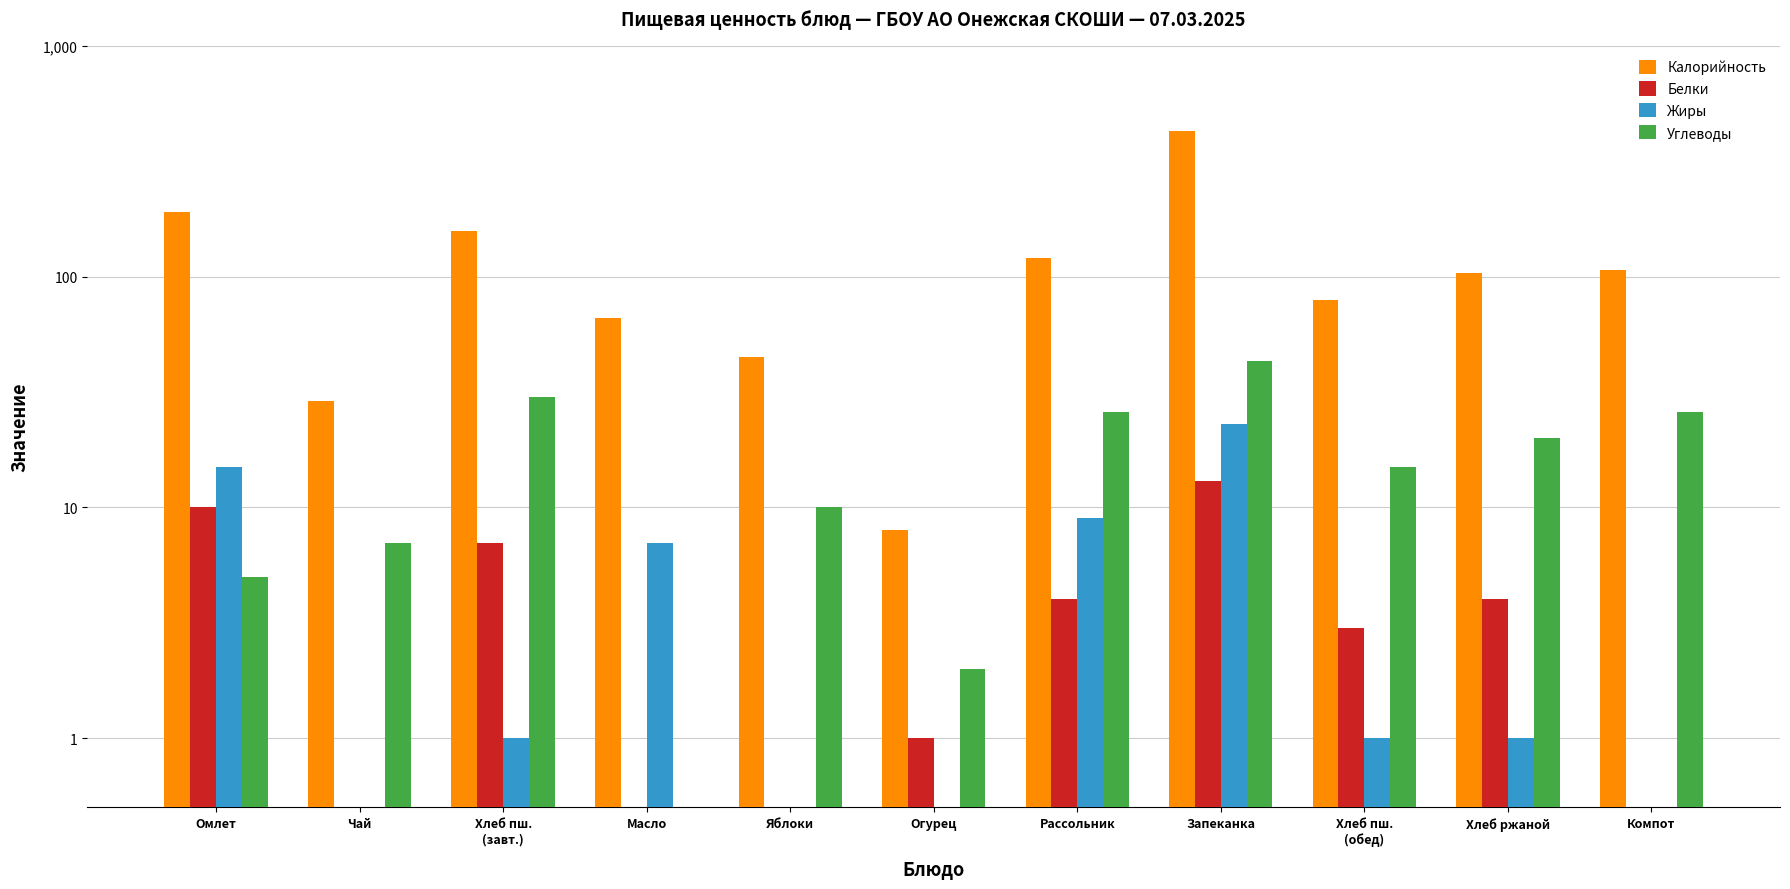

Which series has the largest range (max minus min)?

Калорийность